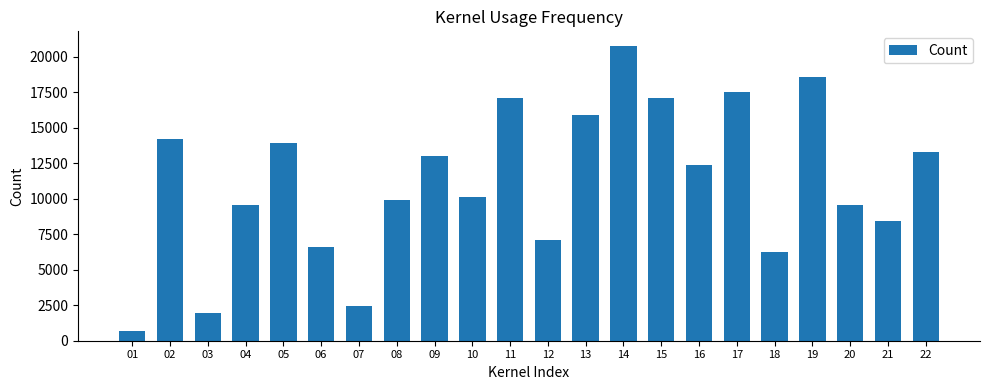

Which label corresponds to the largest value in the chart?

14